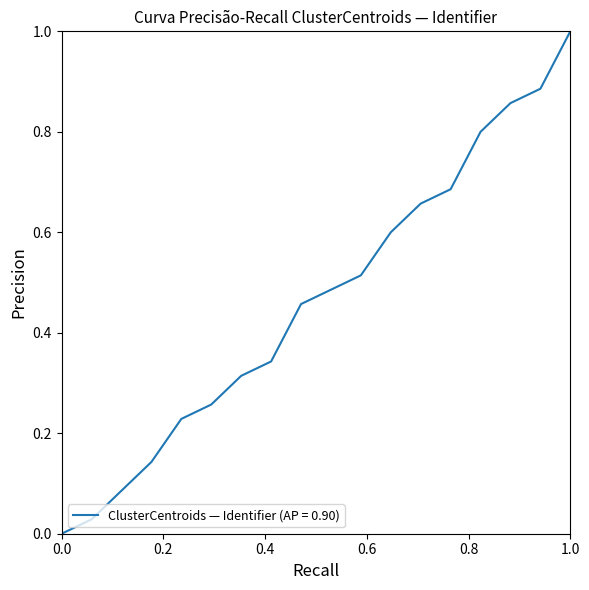

What is the greatest value displayed?

1.0